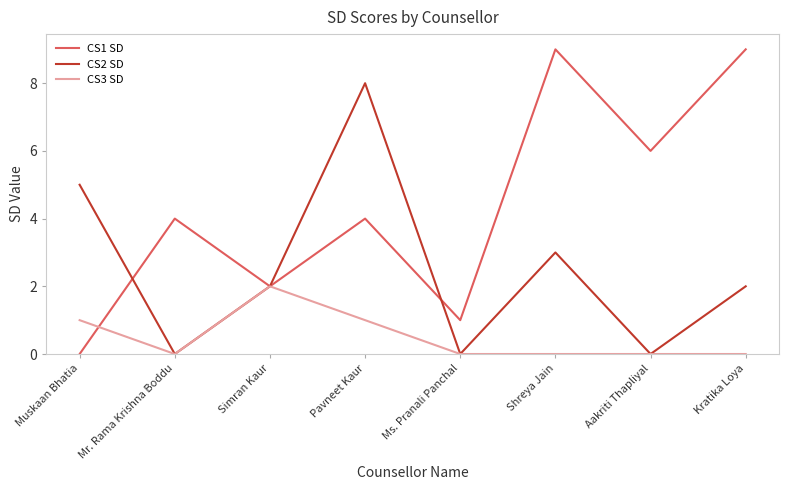

At how many categories does at least one series exceed 0?

8